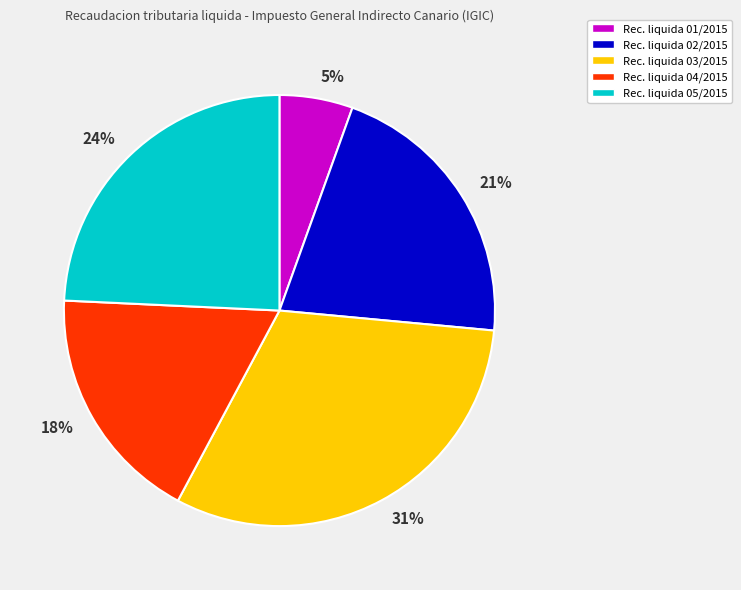

What is the largest slice in the pie chart?

31%